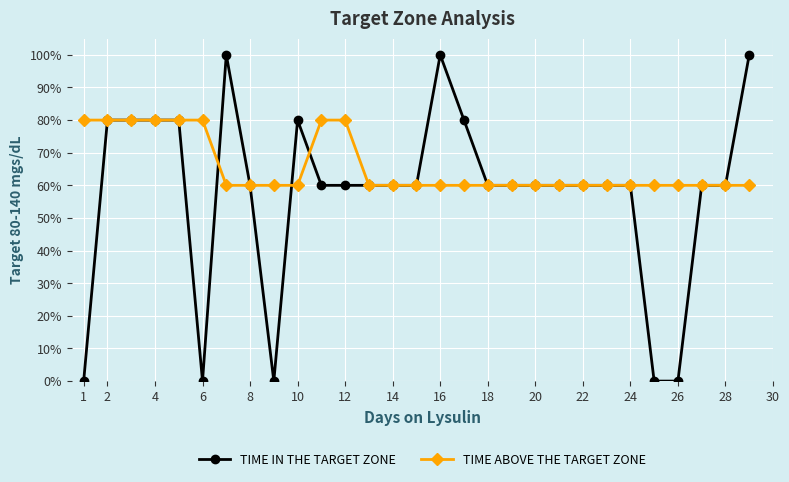

Rank the series by their maximum value, from highest to lowest.

TIME IN THE TARGET ZONE, TIME ABOVE THE TARGET ZONE